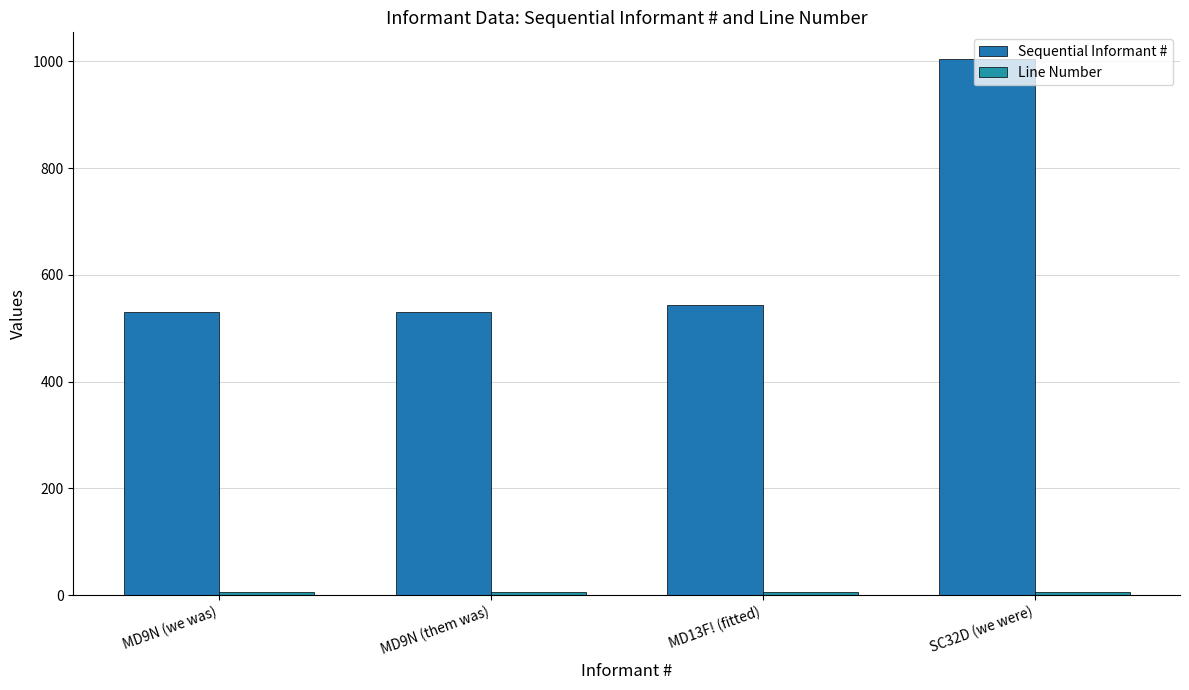

What is the value of the Line Number bar at the 4th from the left?

5